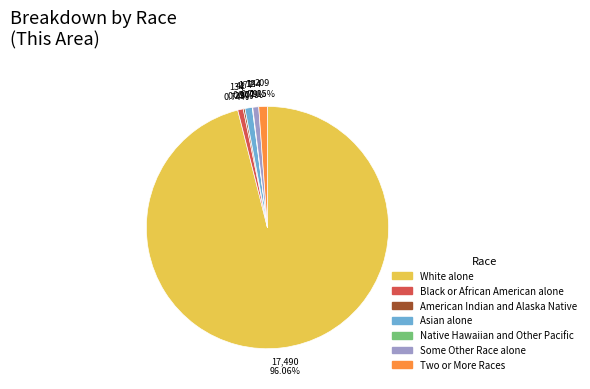

Approximately how many times larger is the value at Black or African American alone compared to Asian alone?

0.8